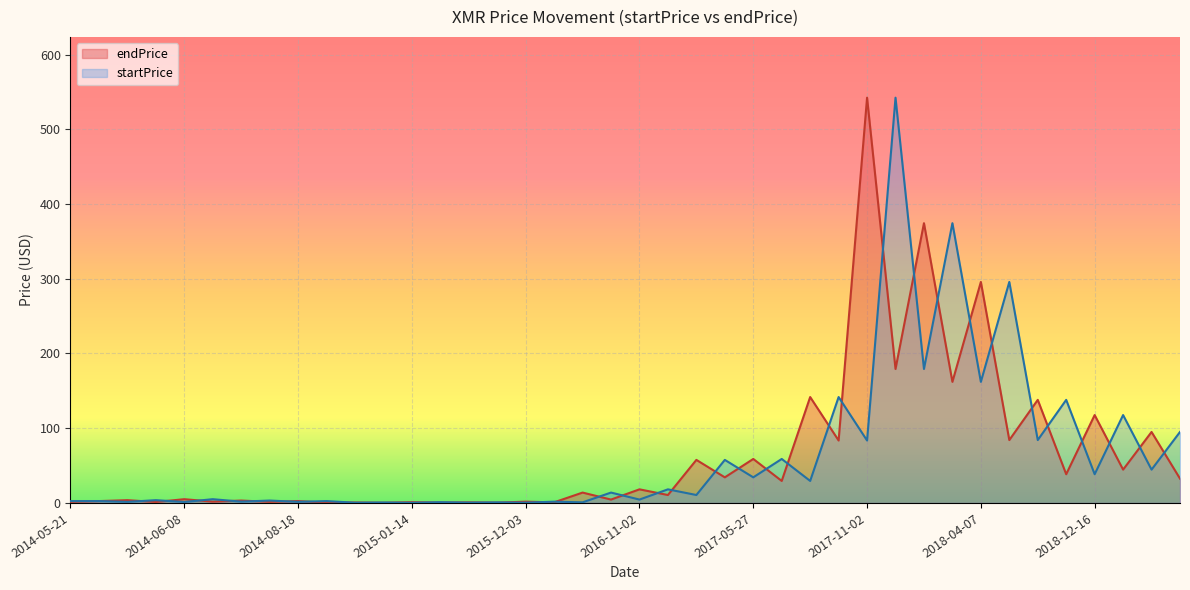

How many intersections are there between startPrice and endPrice?

37